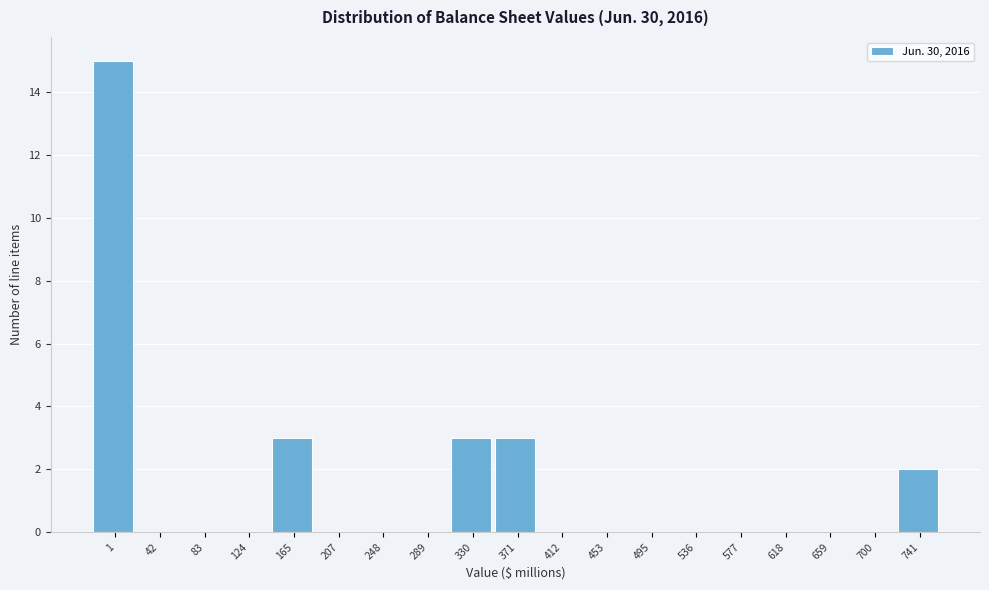

Reading left to right, what are all the values shown in this chart?

1=15	42=0	83=0	124=0	165=3	207=0	248=0	289=0	330=3	371=3	412=0	453=0	495=0	536=0	577=0	618=0	659=0	700=0	741=2